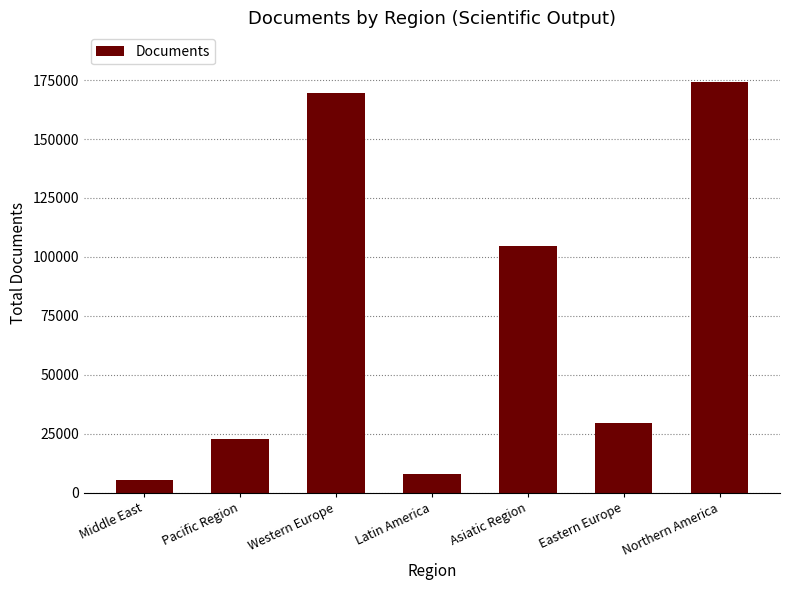

What is the maximum value shown in the chart?

174297